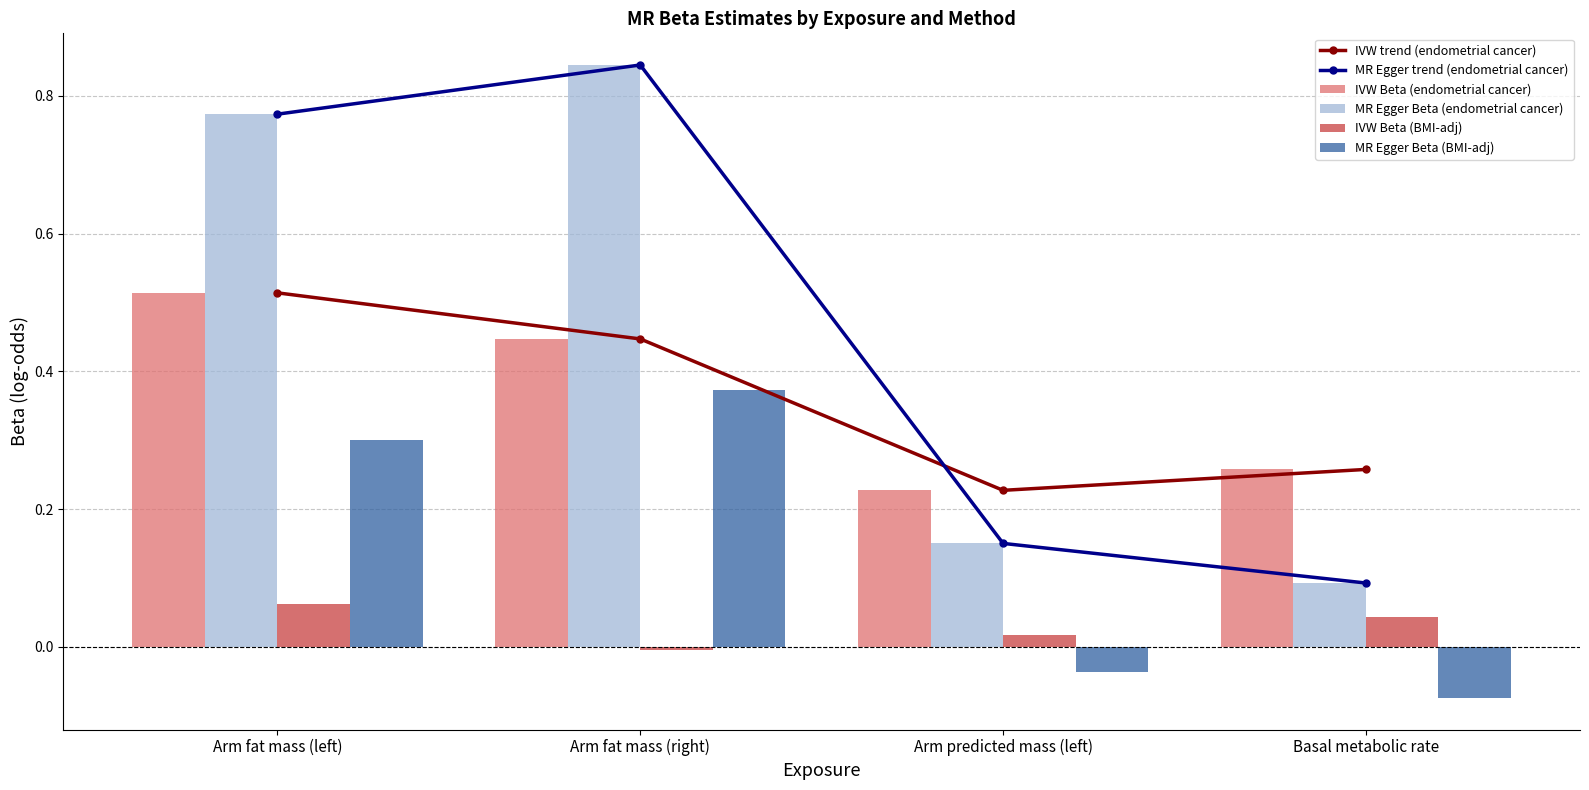

What is the label of the 3rd bar from the right?

Arm fat mass (right)